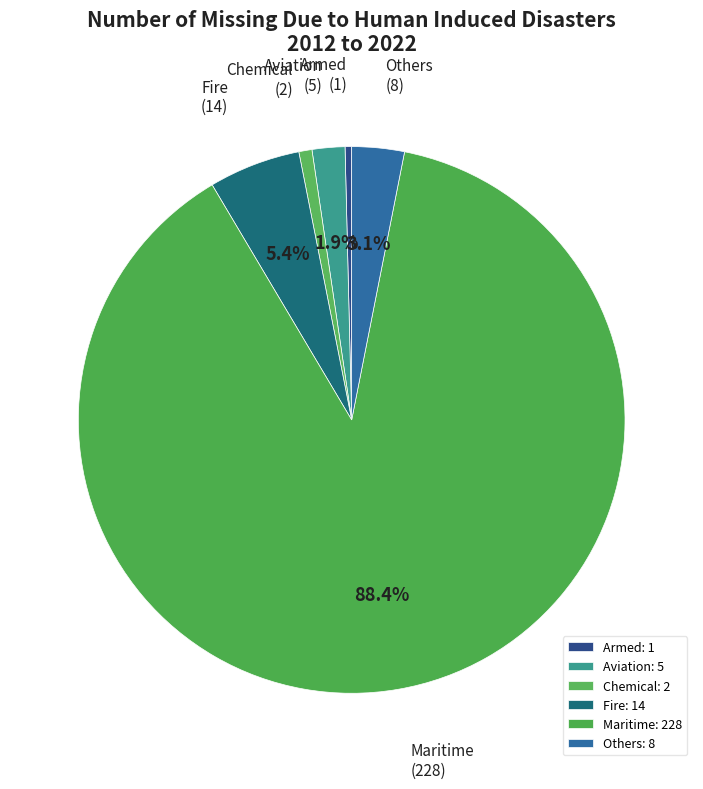

How many slices are in this pie chart?

6